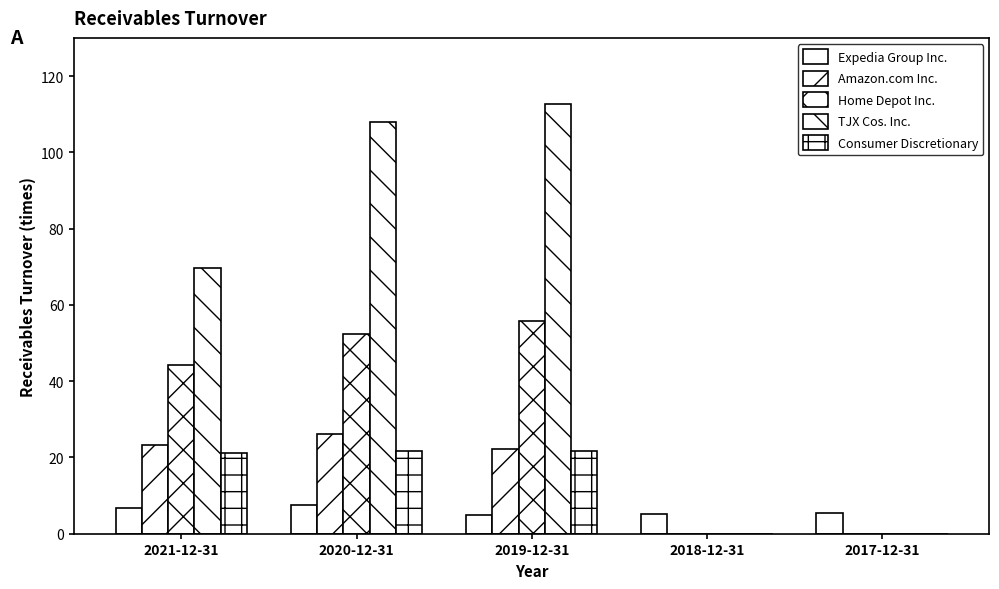

Does the chart contain stacked bars?

No